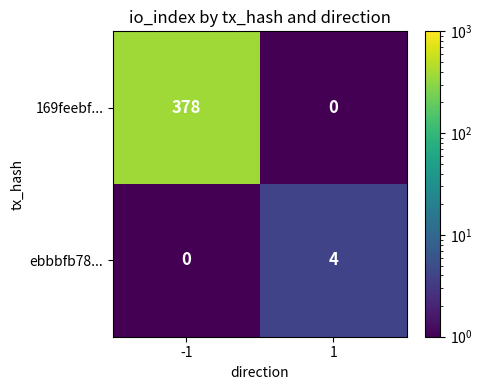

How many categories are shown in the chart?

2